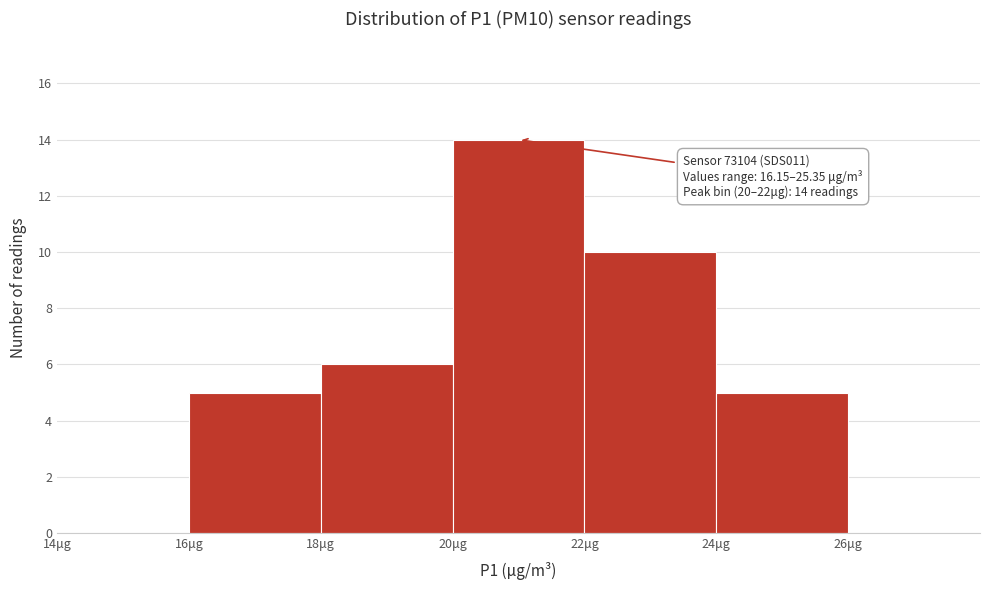

Which range on the x-axis has the tallest bar?

20 to 22